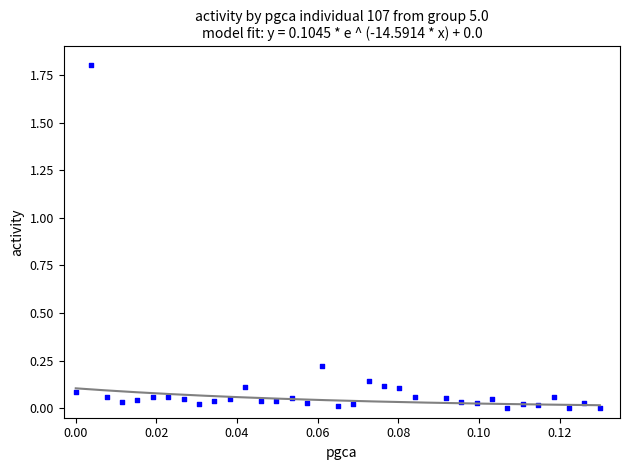

What is the range of Y values (max minus min)?

1.8